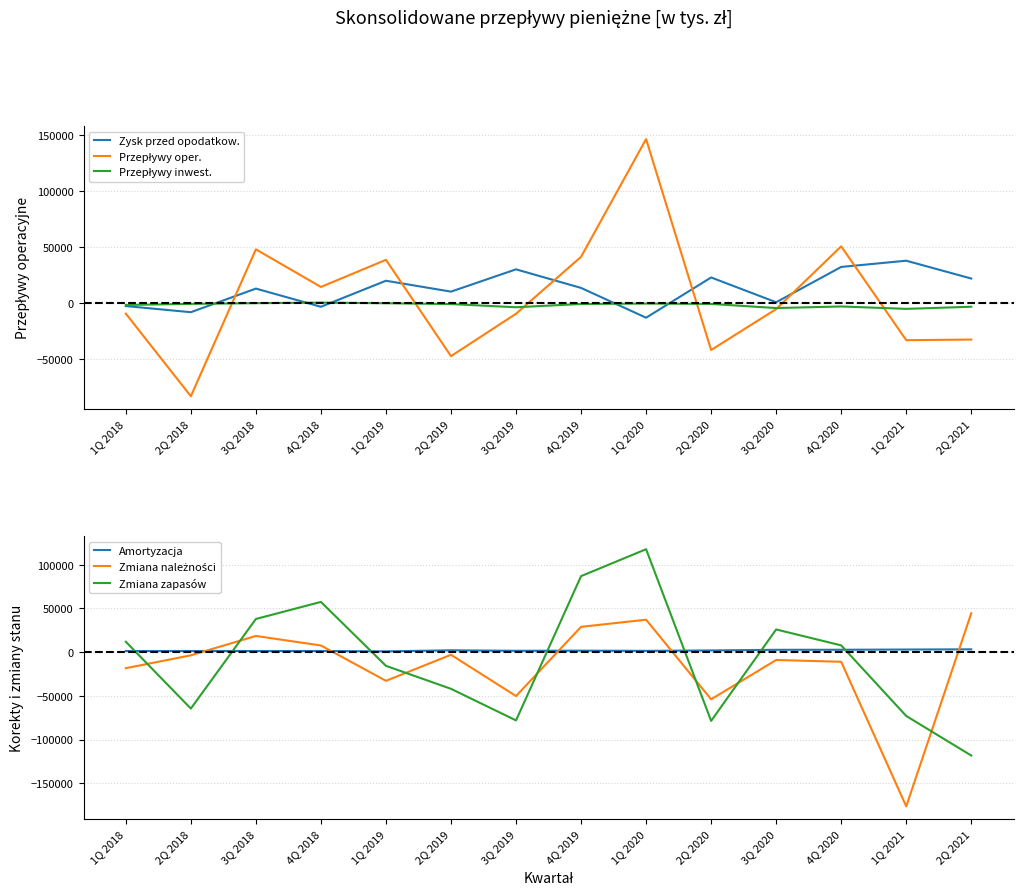

The Przepływy inwest. series shows 1023.0 at 4Q 2018. True or false?

False